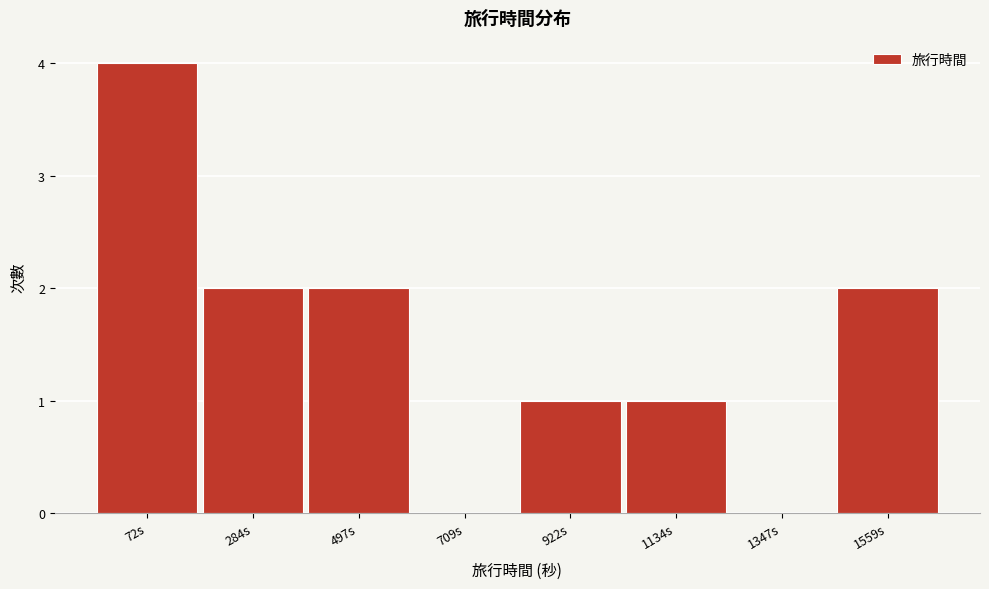

Reading right to left, extract all data points from this chart.

1559s=2	1347s=0	1134s=1	922s=1	709s=0	497s=2	284s=2	72s=4